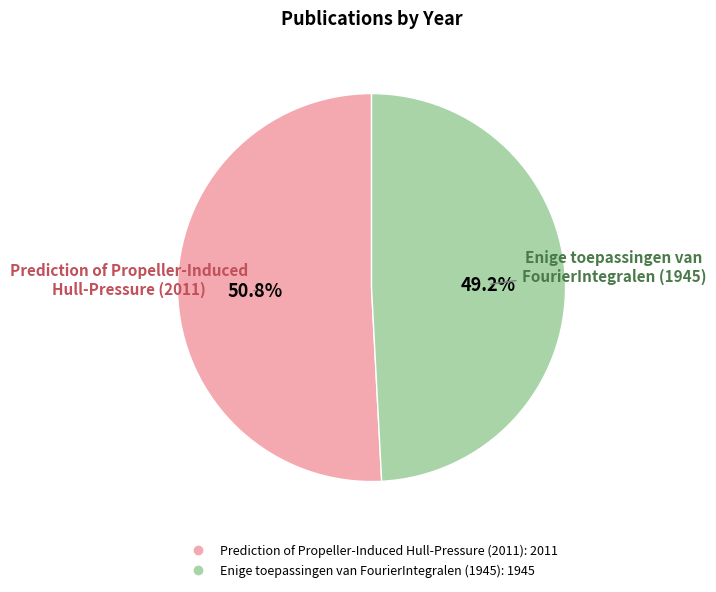

Approximately how many times larger is the value at Enige toepassingen van FourierIntegralen (1945) compared to Prediction of Propeller-Induced Hull-Pressure (2011)?

1.0